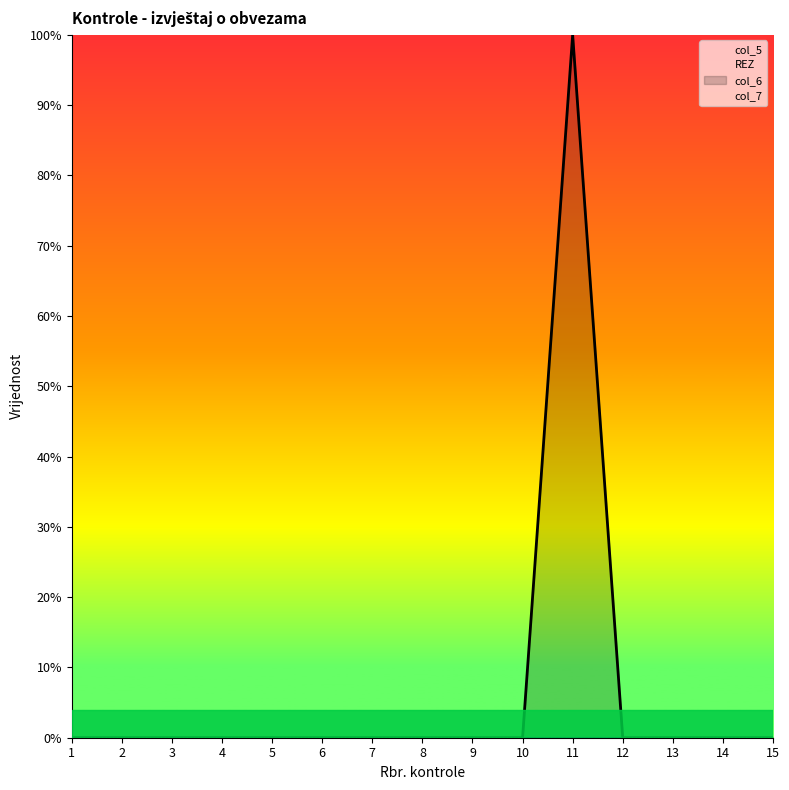

Which has a higher value, 6 or 13?

6